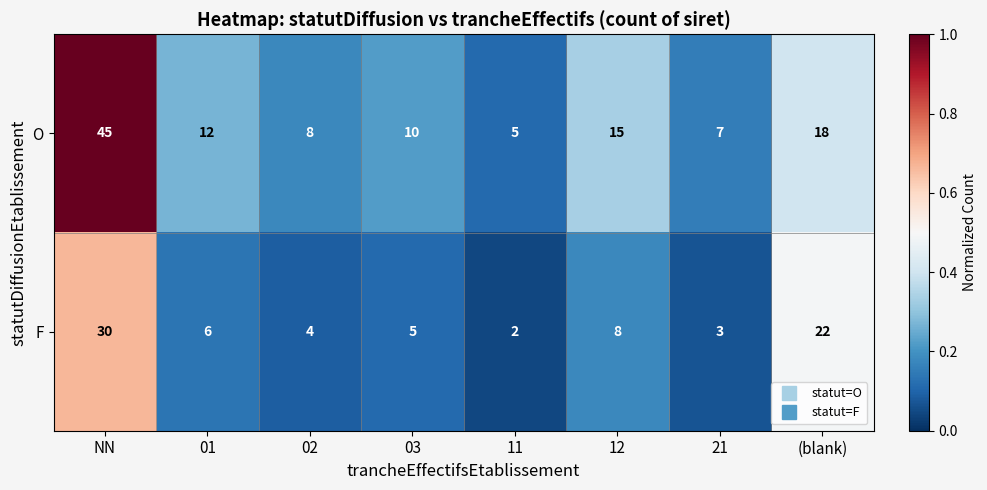

What is the total value across all series at 12?

23